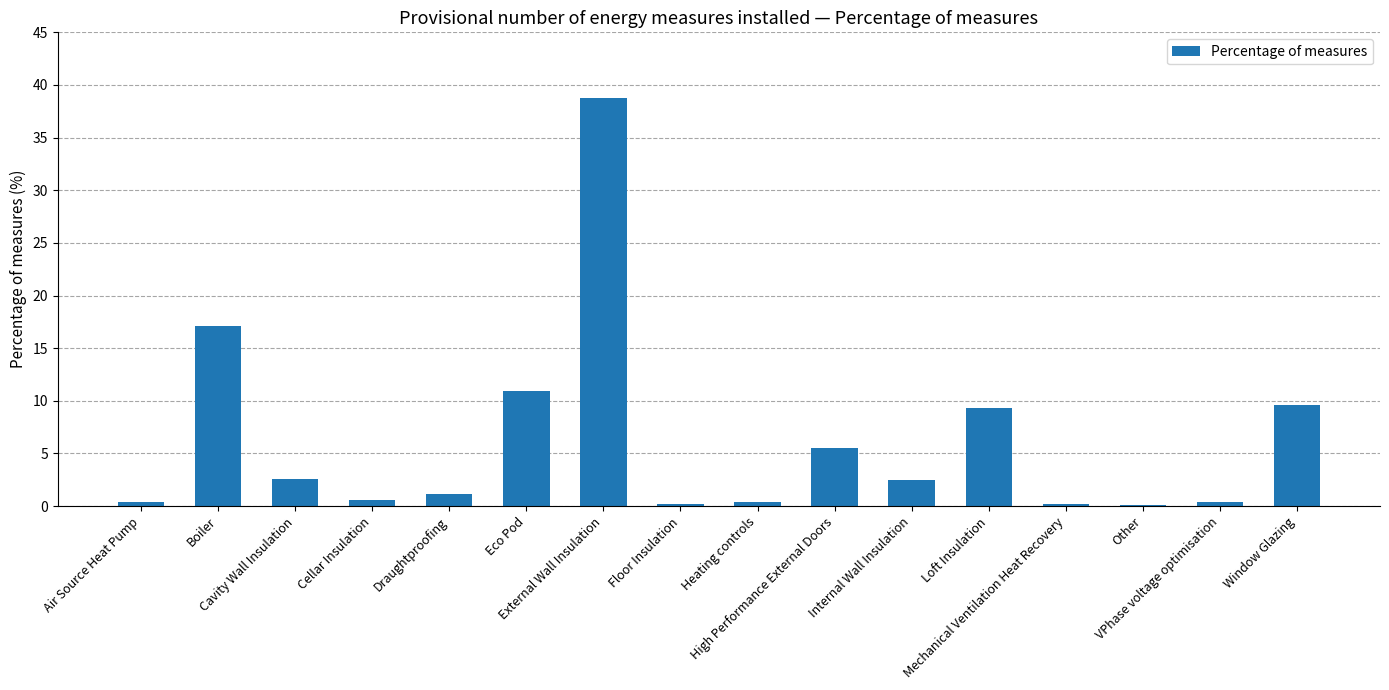

How many distinct data groups are displayed?

1